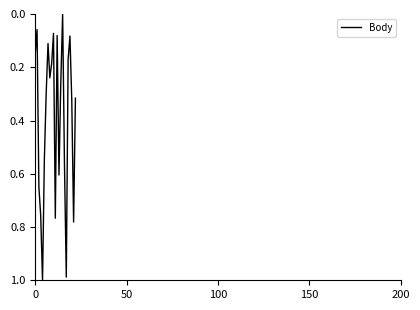

What is the difference between the second highest and minimum values?

1.0